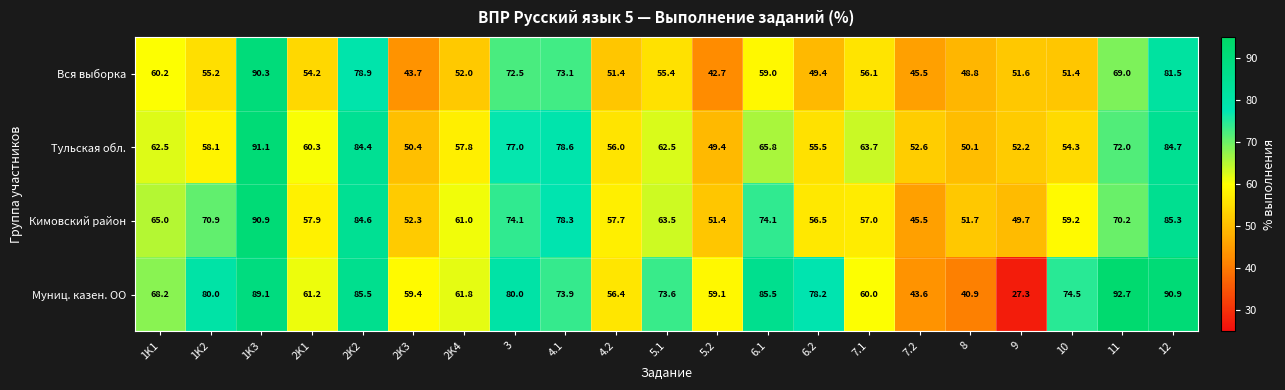

What is the difference between the Кимовский район values at 1K1 and 2K3?

12.7